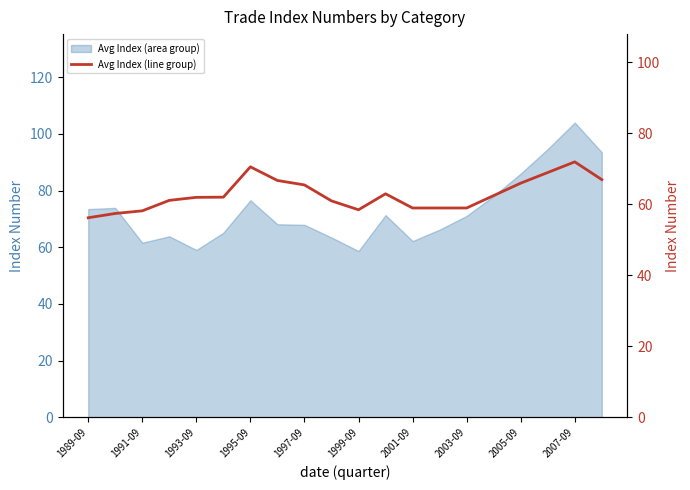

Count the number of categories in the chart.

20